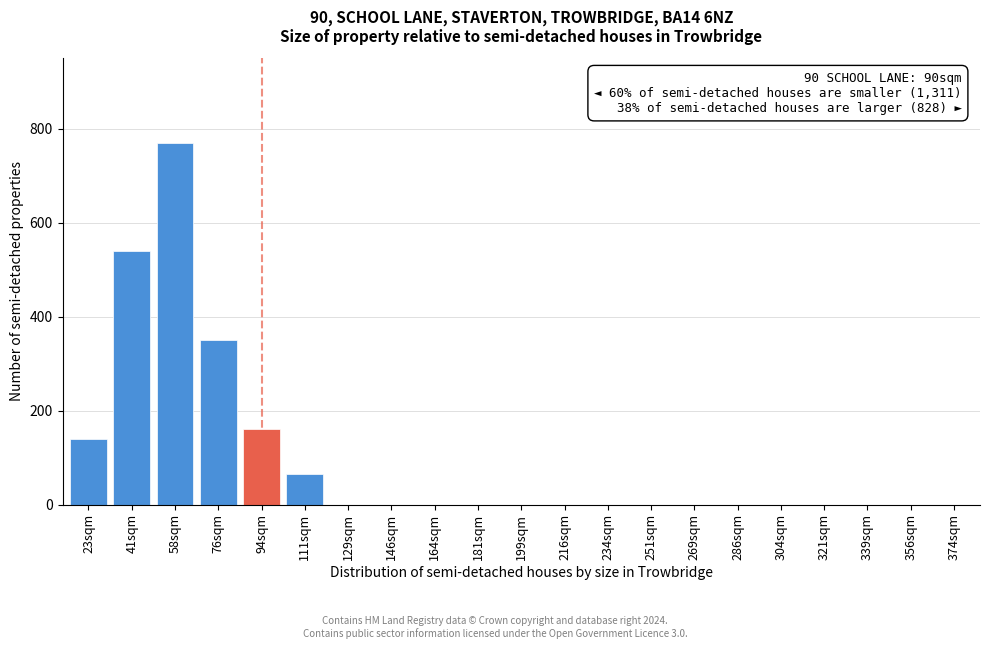

Reading left to right, transcribe all the data shown in this chart.

23sqm=140	41sqm=540	58sqm=770	76sqm=350	94sqm=160	111sqm=65	129sqm=0	146sqm=0	164sqm=0	181sqm=0	199sqm=0	216sqm=0	234sqm=0	251sqm=0	269sqm=0	286sqm=0	304sqm=0	321sqm=0	339sqm=0	356sqm=0	374sqm=0